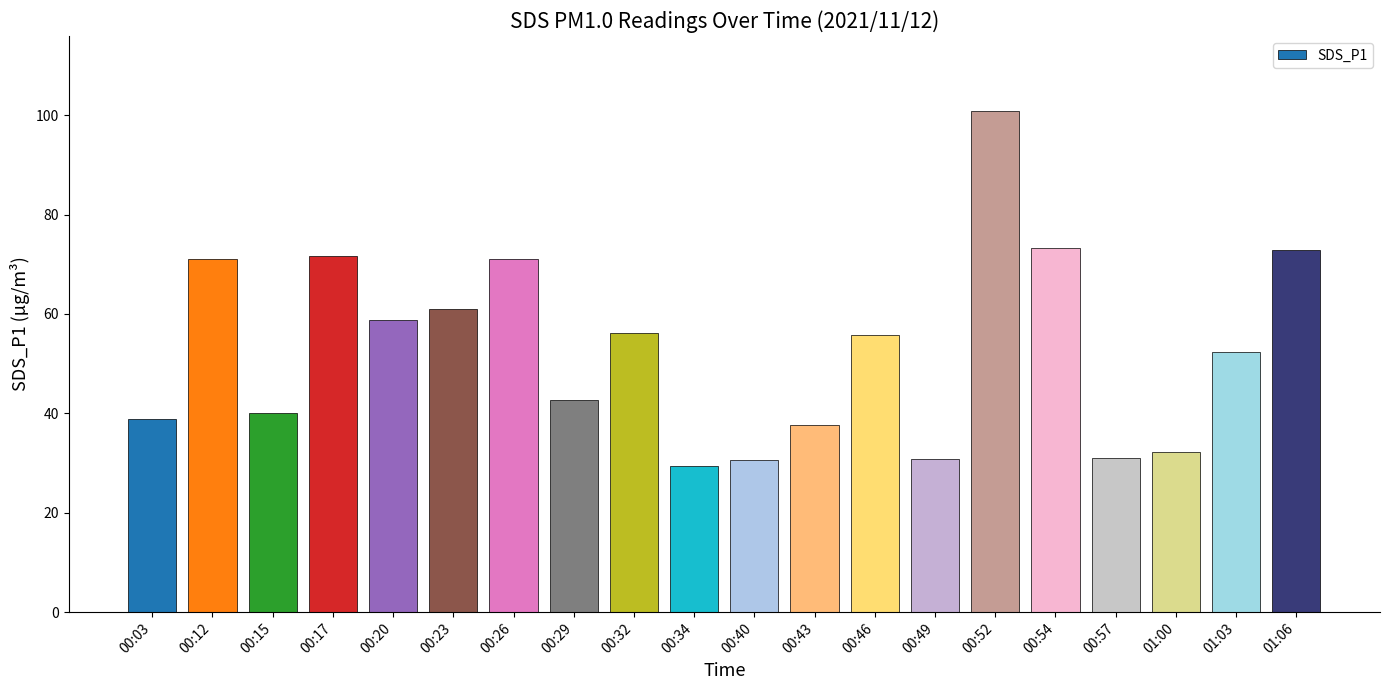

What is the label of the 7th bar from the left?

00:26